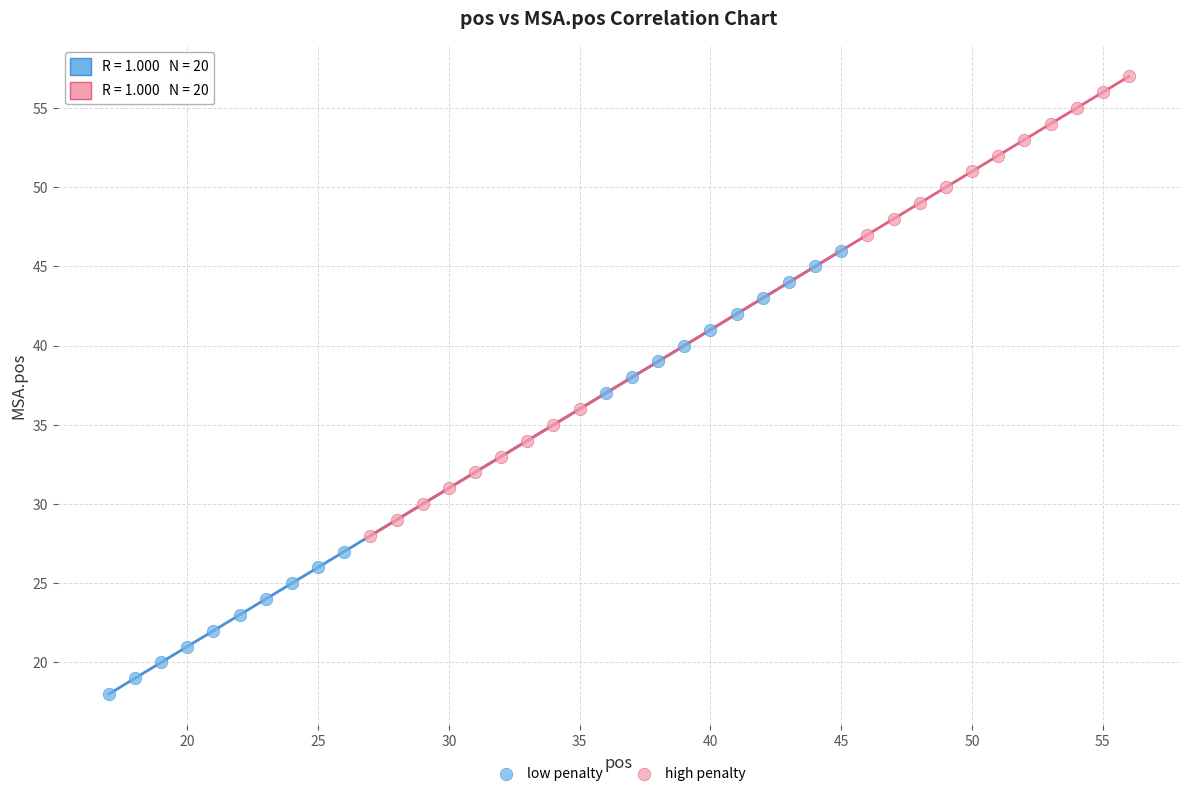

What are all the series names shown in the legend?

low penalty, high penalty